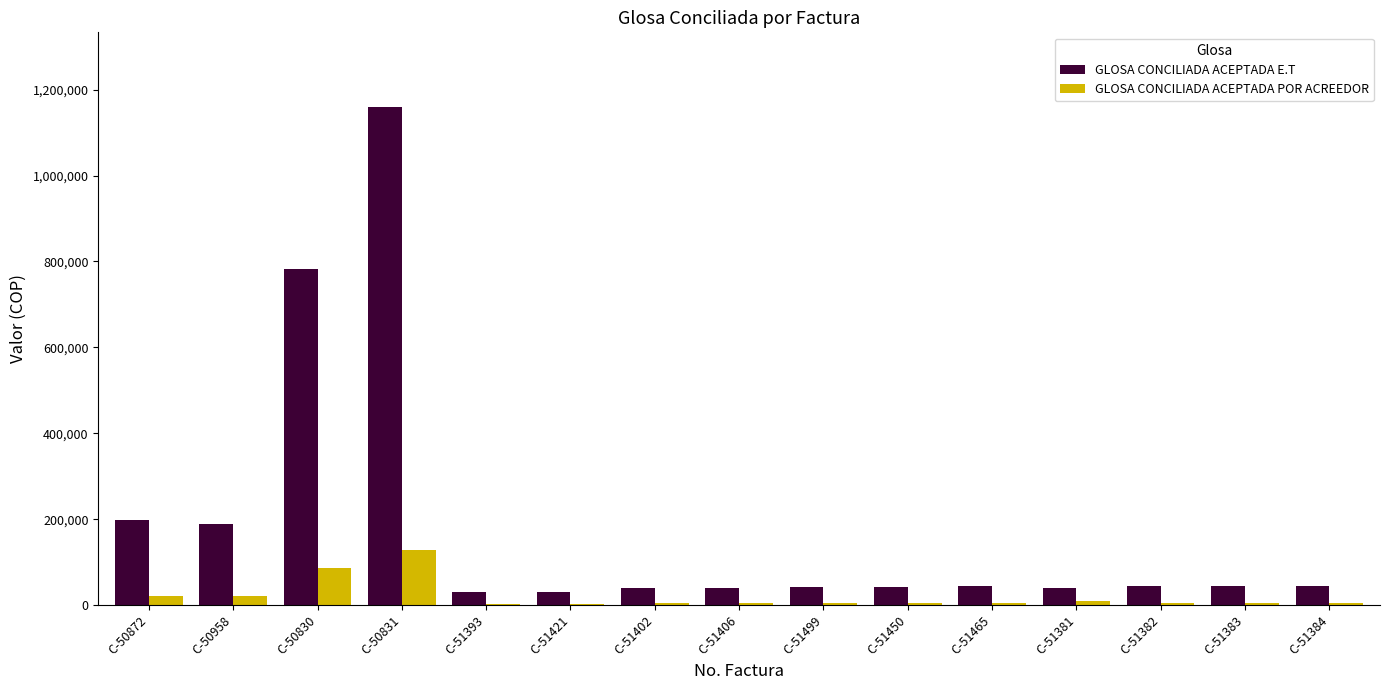

What is the highest value of the GLOSA CONCILIADA ACEPTADA E.T series?

1159629.3